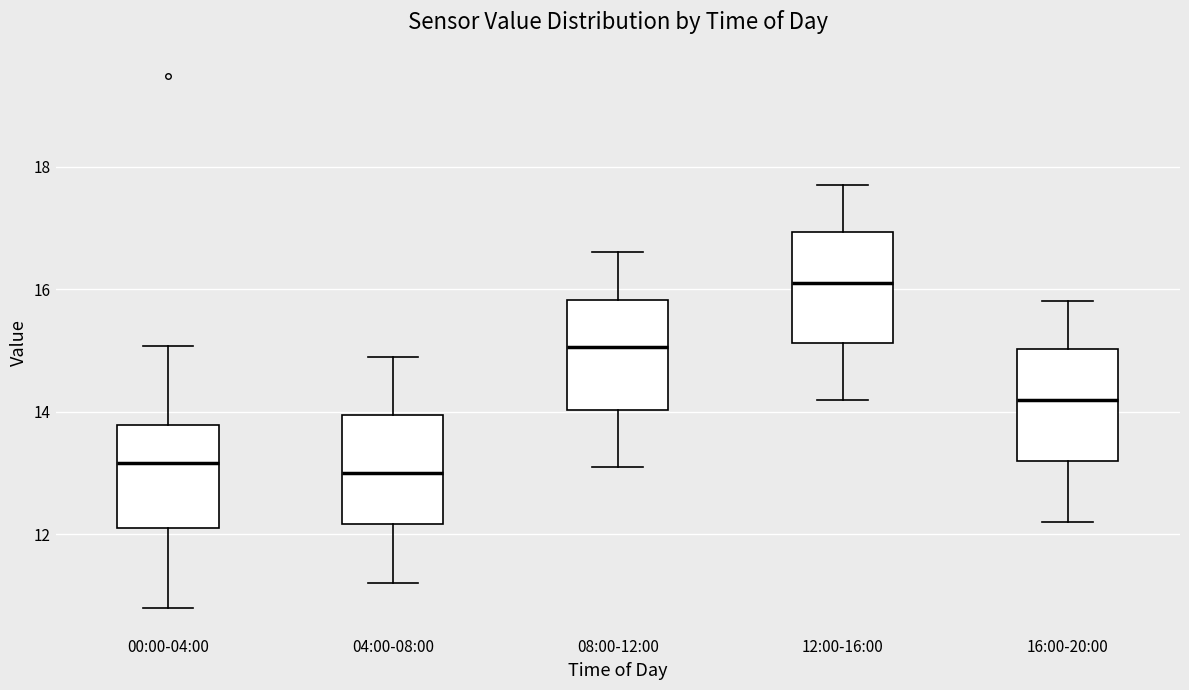

Reading left to right, transcribe this box plot: for each box, give where its median line is, the range the box spans, and where its two whiskers end, as read against the y-axis. The values are not printed on the chart, so give them approximately, as read against the axis.

00:00-04:00: median 13.2, box 12.2 to 13.8, whiskers 10.8 to 15.0
04:00-08:00: median 13.0, box 12.2 to 14.0, whiskers 11.2 to 15.0
08:00-12:00: median 15.0, box 14.0 to 15.8, whiskers 13.2 to 16.6
12:00-16:00: median 16.2, box 15.2 to 17.0, whiskers 14.2 to 17.8
16:00-20:00: median 14.2, box 13.2 to 15.0, whiskers 12.2 to 15.8